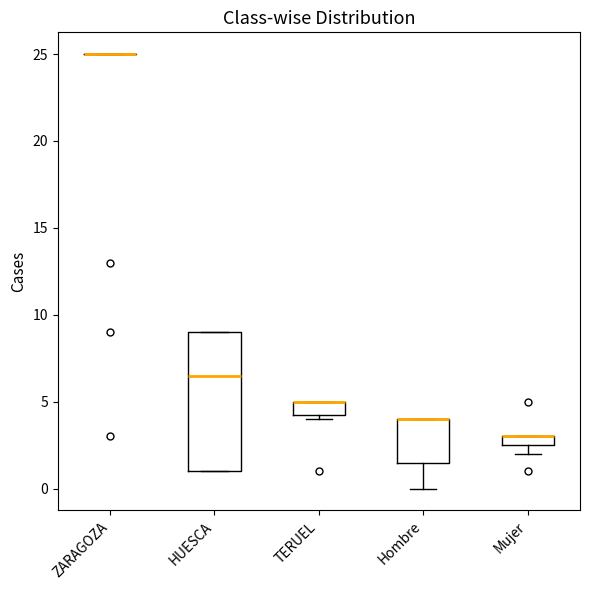

Where is the upper edge of the box for TERUEL on the y-axis? The values are not printed on the chart, so give them approximately, as read against the axis.

5.0